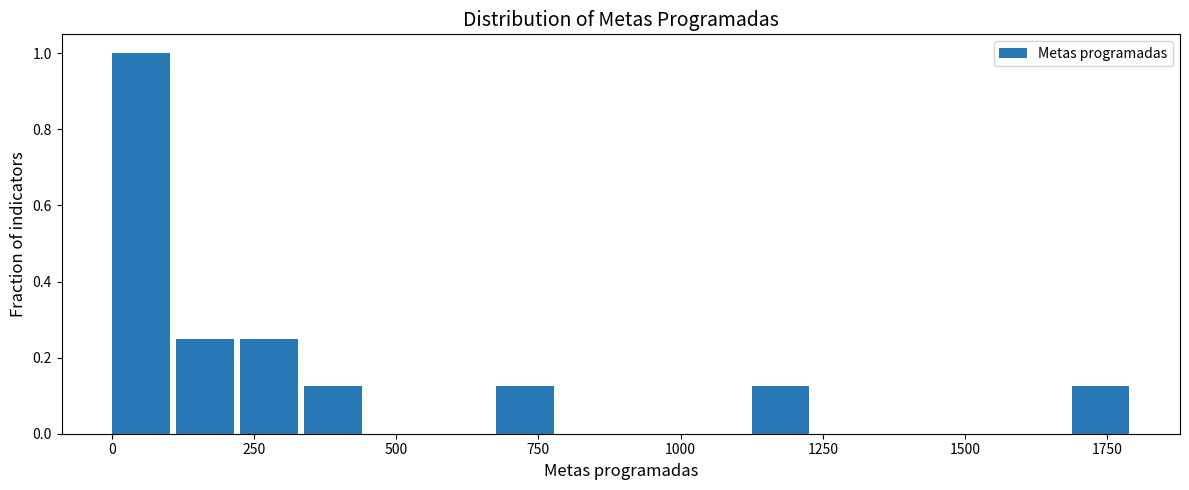

Read against the x-axis, roughly where is the centre of the tallest bar?

50